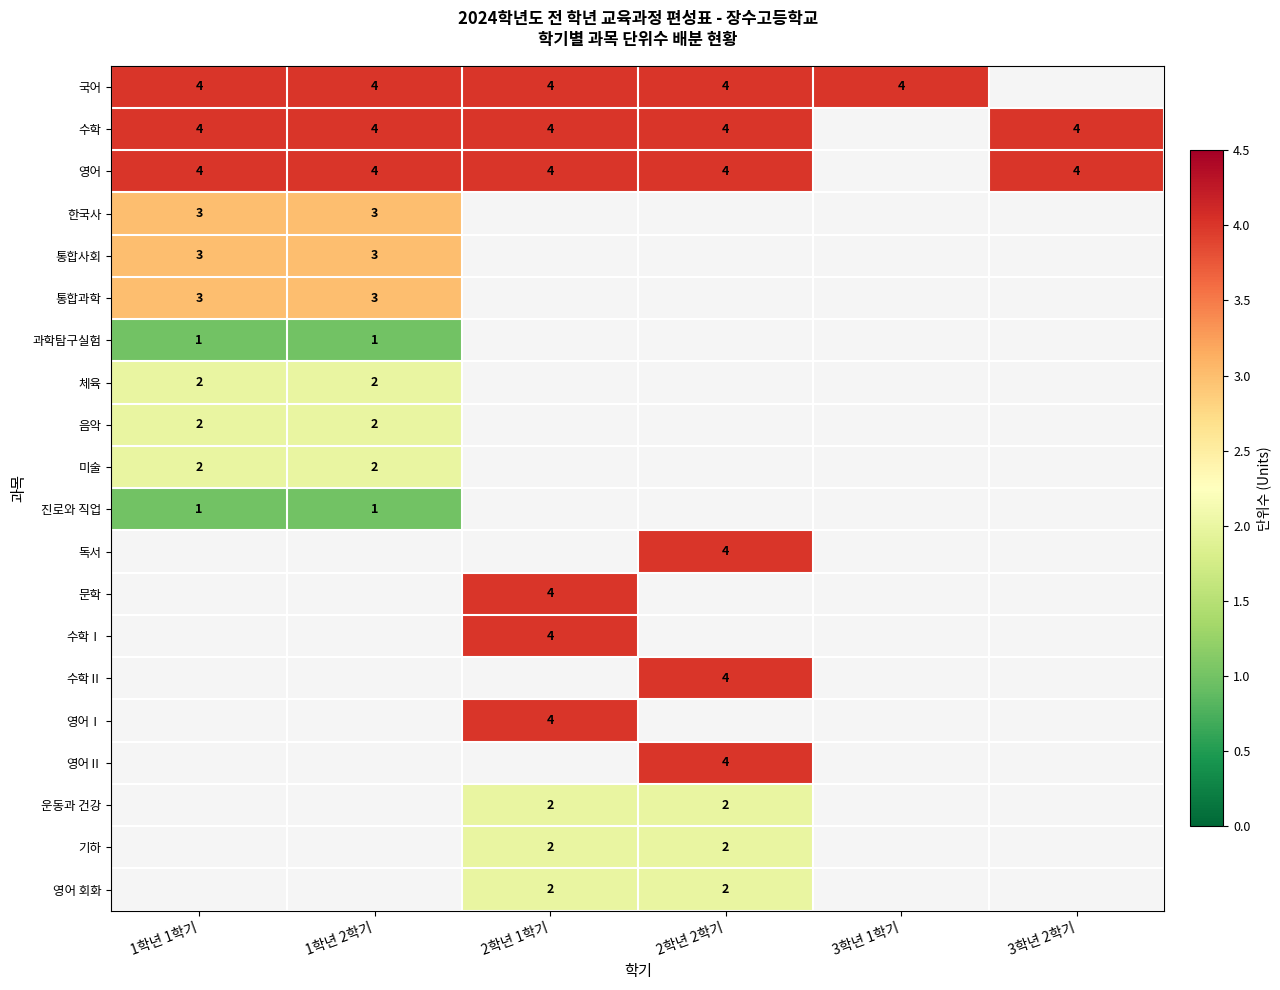

The value of 통합과학 at 1학년 1학기 is 3. True or false?

True